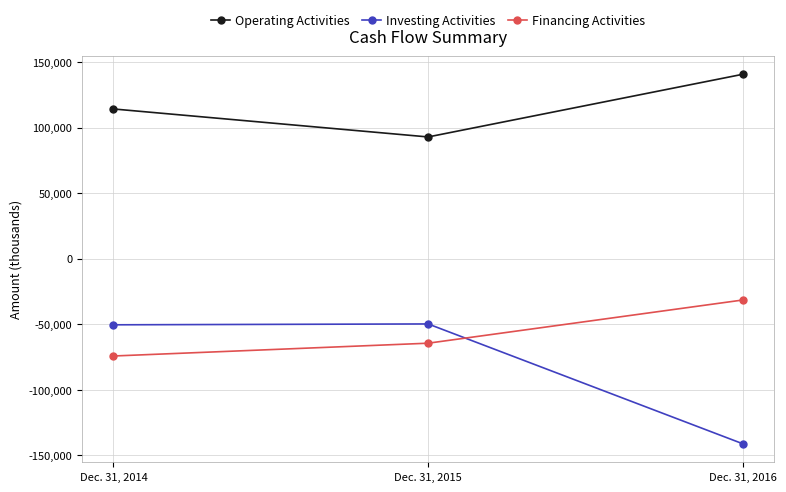

Which category has the lowest value in the Operating Activities series?

Dec. 31, 2015